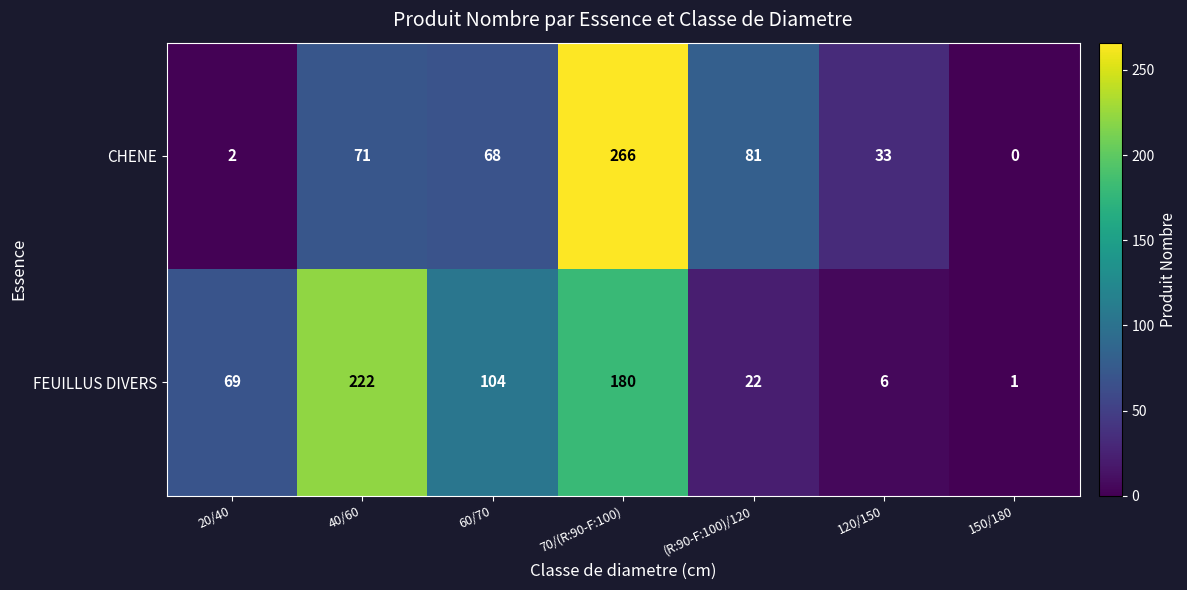

Reading right to left, extract all data points from this chart.

CHENE: 150/180=0	120/150=33	(R:90-F:100)/120=81	70/(R:90-F:100)=266	60/70=68	40/60=71	20/40=2
FEUILLUS DIVERS: 150/180=1	120/150=6	(R:90-F:100)/120=22	70/(R:90-F:100)=180	60/70=104	40/60=222	20/40=69